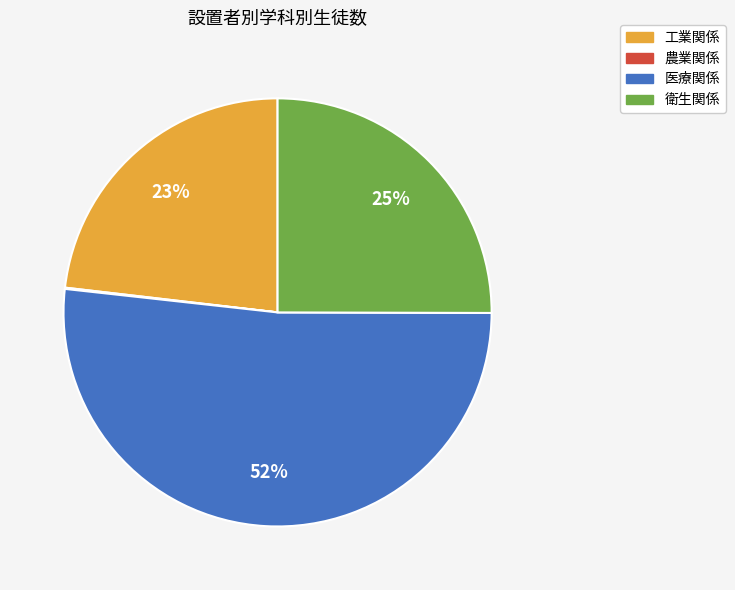

Is it true that 医療関係 is 67% of the pie?

False